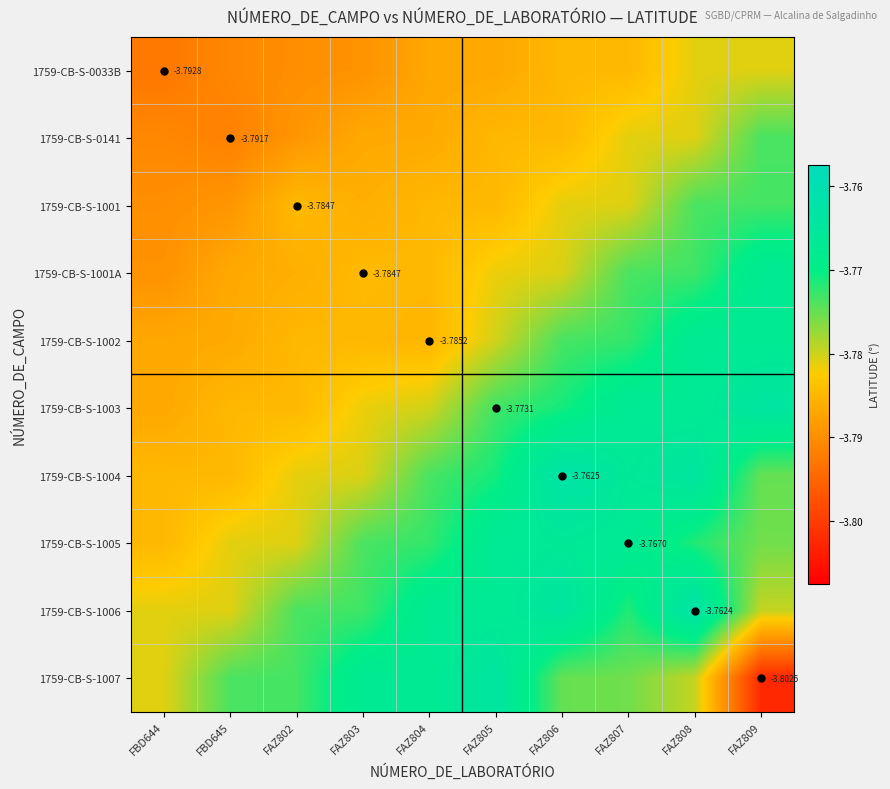

The value of 1759-CB-S-1007 at FBD645 is -2.4. True or false?

False